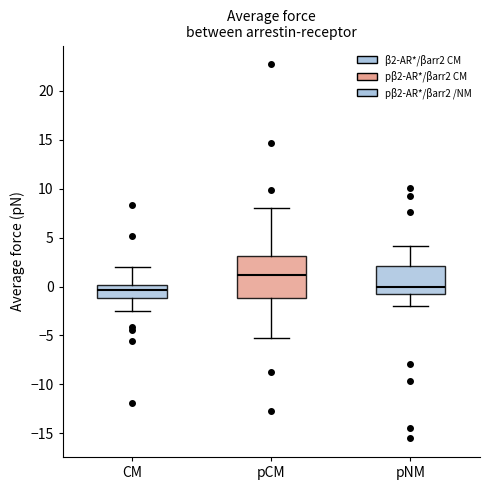

Reading left to right, transcribe this box plot: for each box, give where its median line is, the range the box spans, and where its two whiskers end, as read against the y-axis. The values are not printed on the chart, so give them approximately, as read against the axis.

CM: median -0.5, box -1.0 to 0.0, whiskers -2.5 to 2.0
pCM: median 1.0, box -1.0 to 3.0, whiskers -5.0 to 8.0
pNM: median 0.0, box -0.5 to 2.0, whiskers -2.0 to 4.0